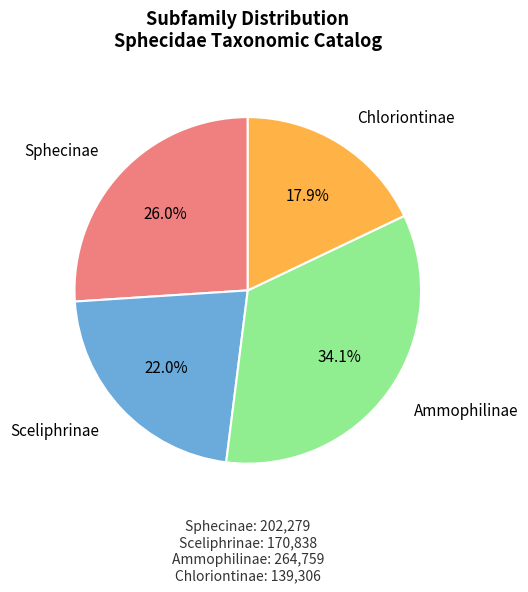

Is there a majority slice in this chart?

No